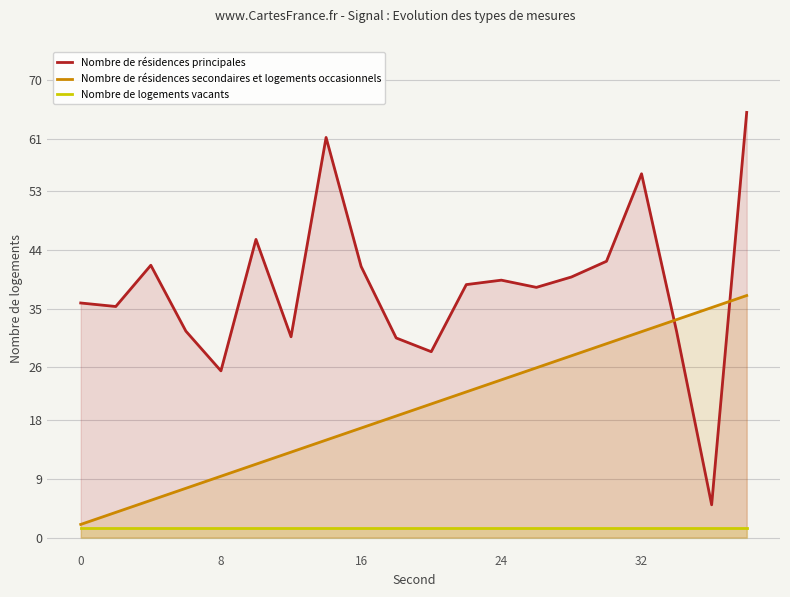

Which series has the widest spread of values?

Nombre de résidences principales